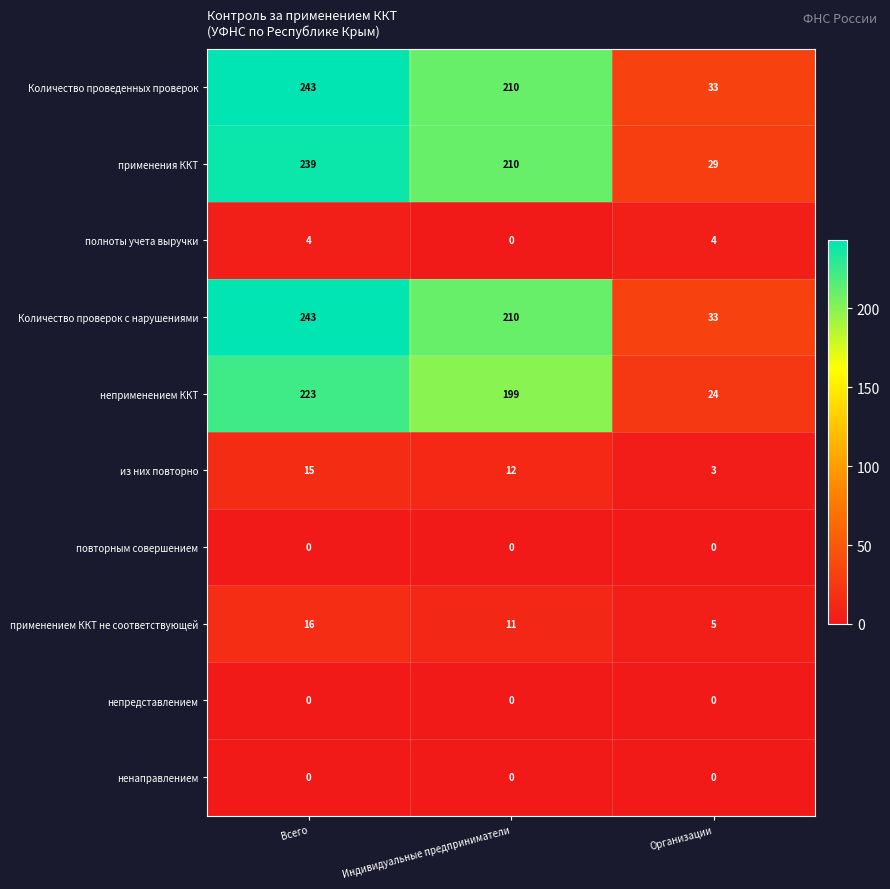

Rank the categories by применения ККТ value from highest to lowest.

Всего, Индивидуальные предприниматели, Организации